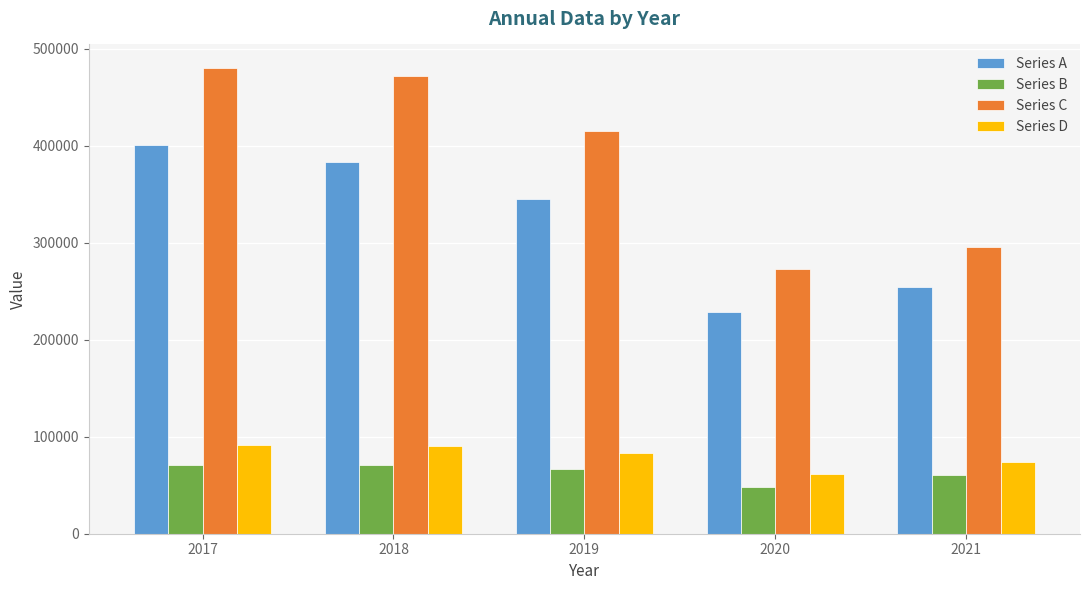

Rank the series at 2017 from highest to lowest value.

Series C, Series A, Series D, Series B